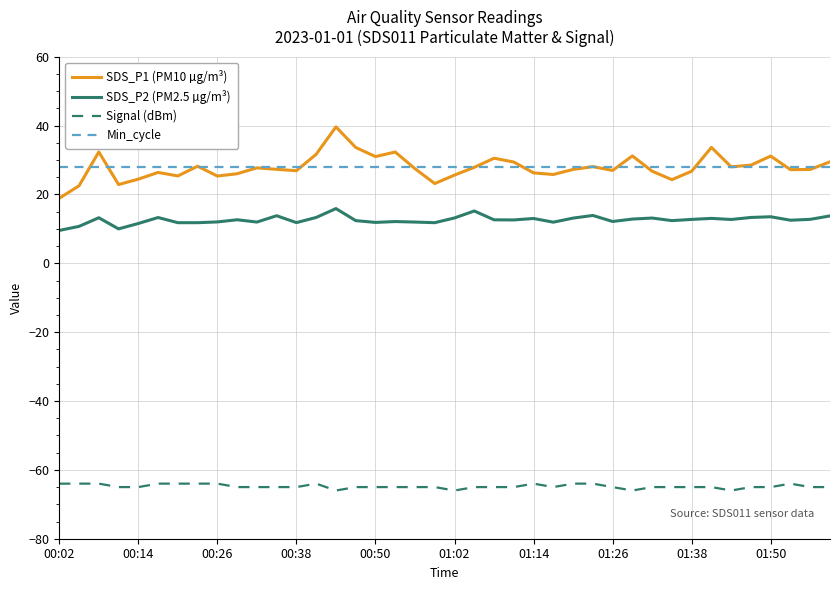

True or false: Signal (dBm) has more than 1 interior local peaks.

True